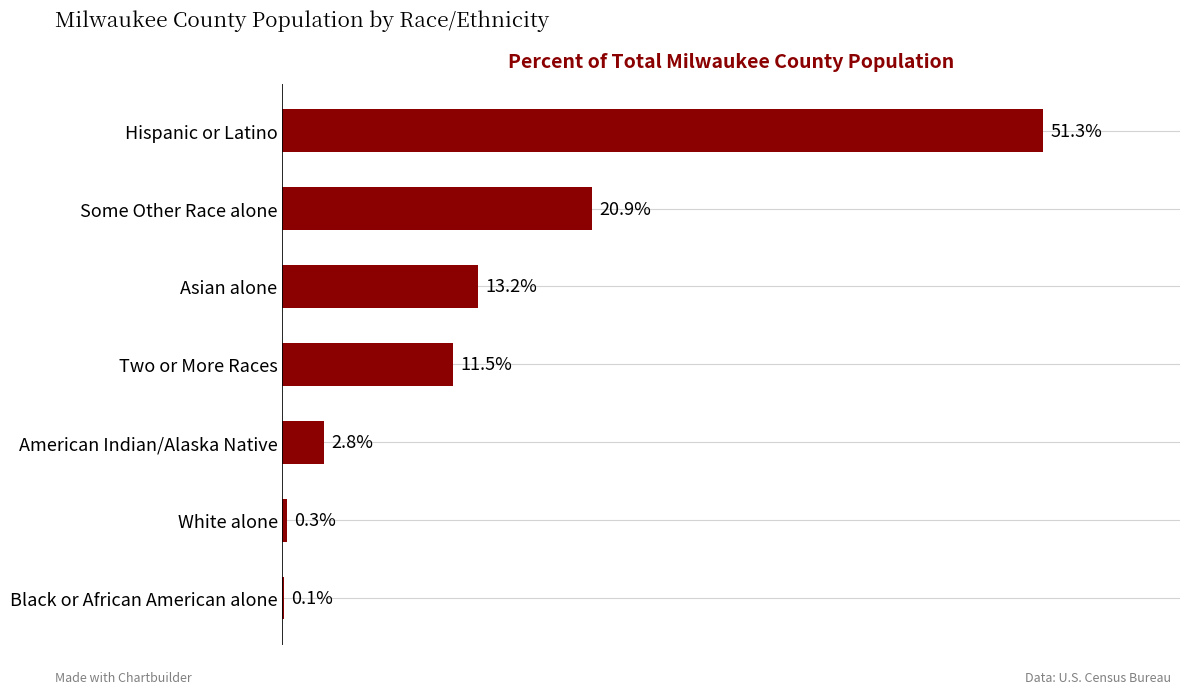

At which category does the chart reach its peak across all series?

Hispanic or Latino